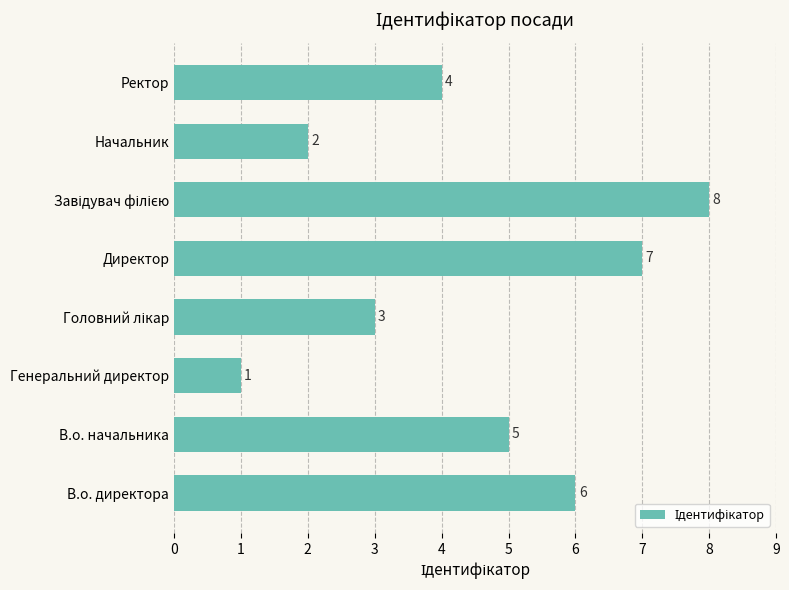

Reading bottom to top, transcribe all the data shown in this chart.

6	5	1	3	7	8	2	4